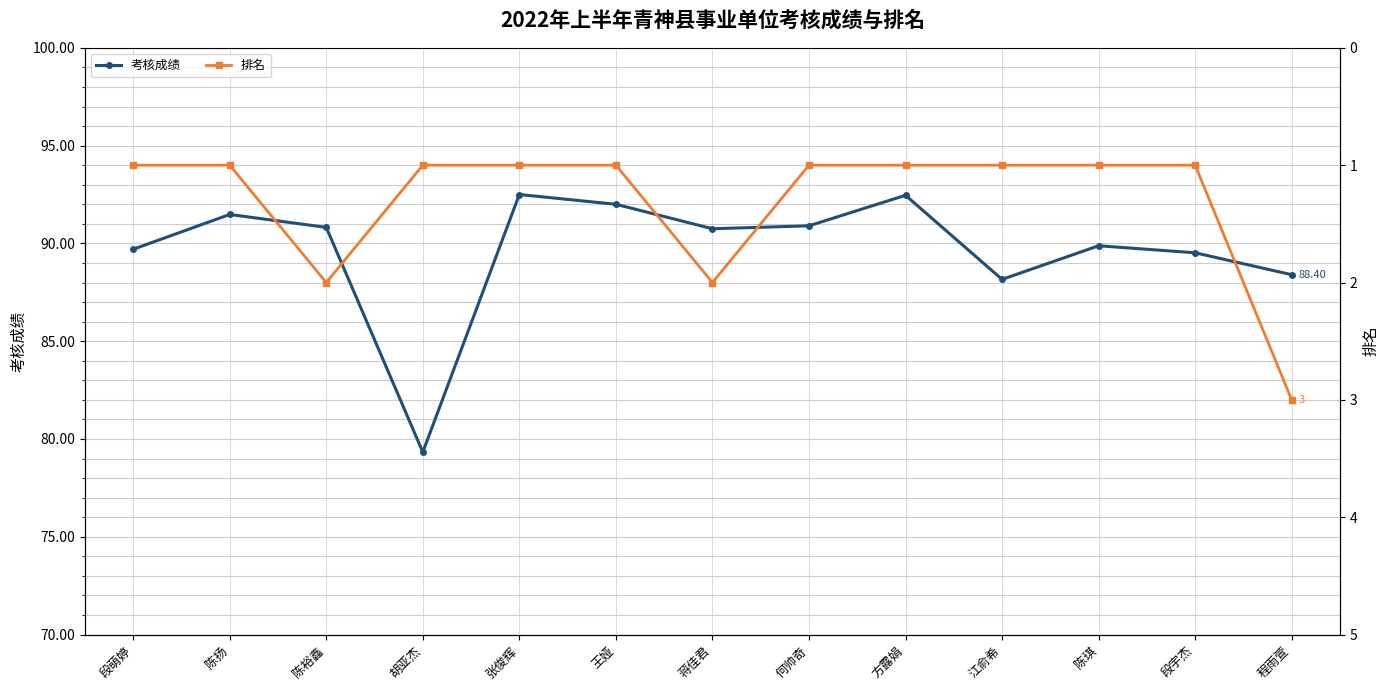

True or false: 排名 and 考核成绩 cross at least once.

False